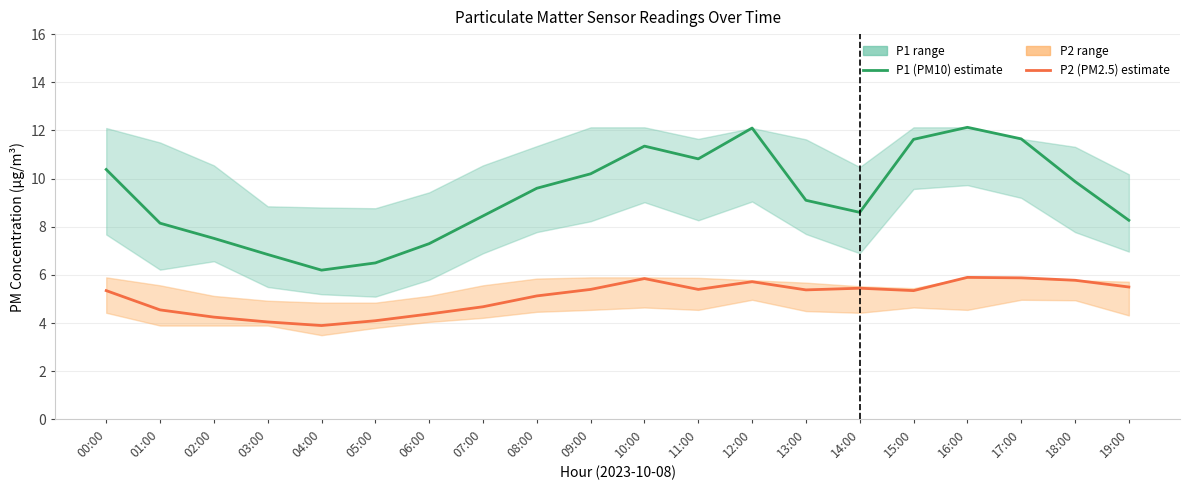

At which category does the chart reach its peak across all series?

16:00